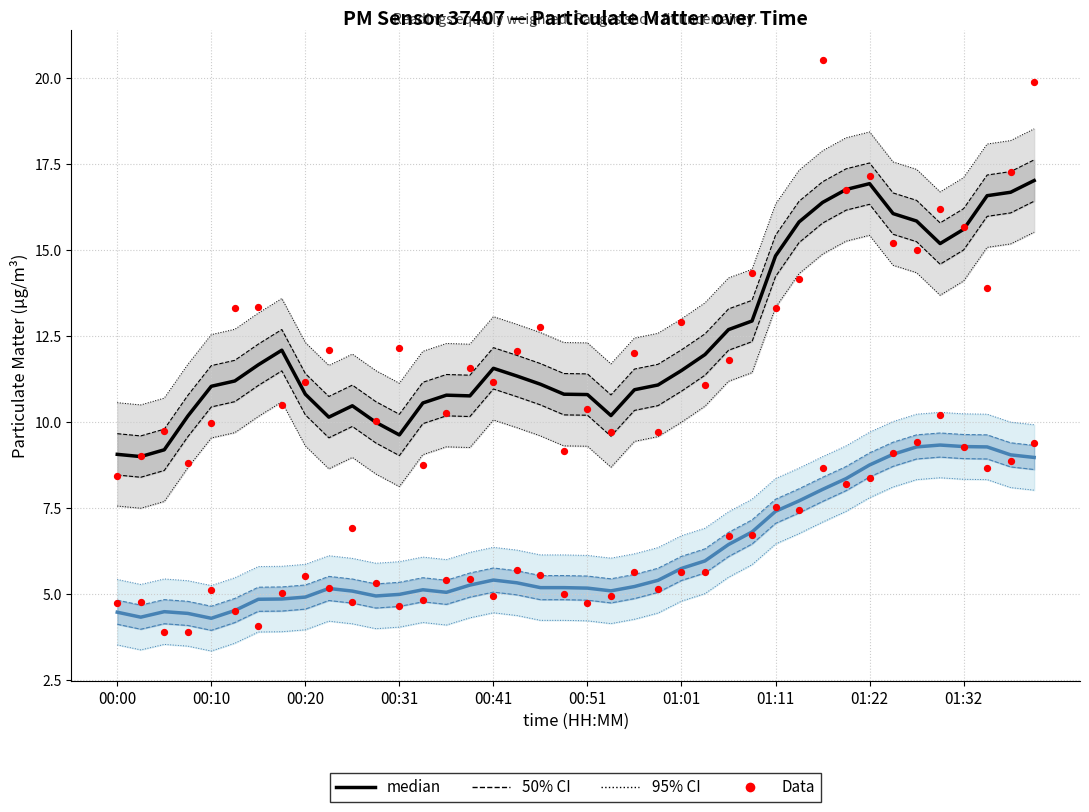

Is the value of Data (P1) at 30 greater than the value of median (P1) at 12?

Yes